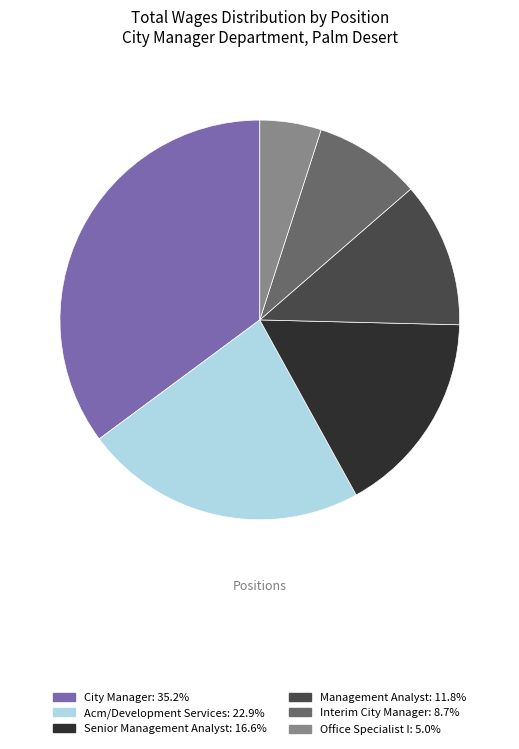

Do City Manager and Senior Management Analyst together represent more than half of the pie?

Yes